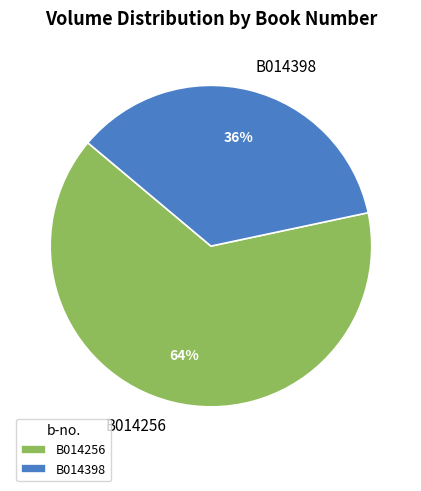

Which has a higher value, B014256 or B014398?

B014256